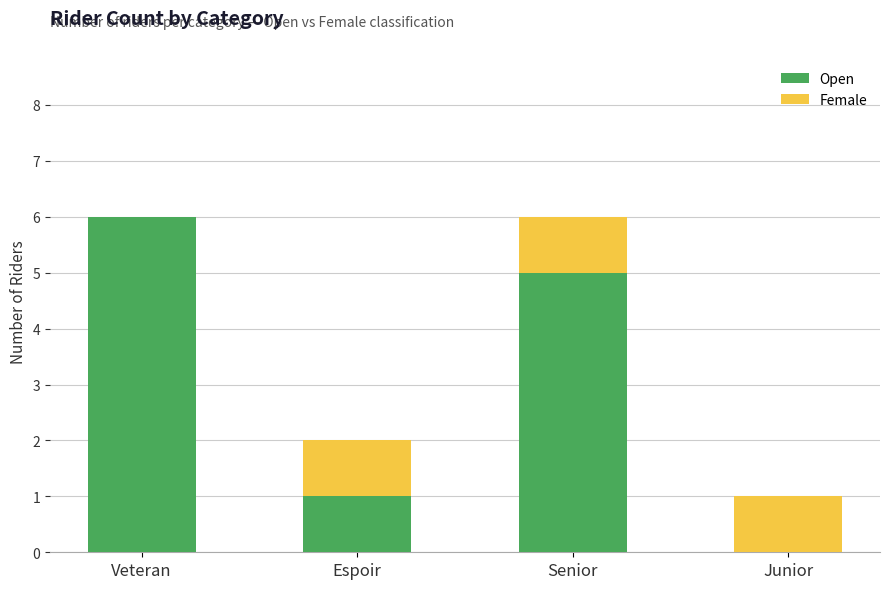

What is the total value across all series at Veteran?

6